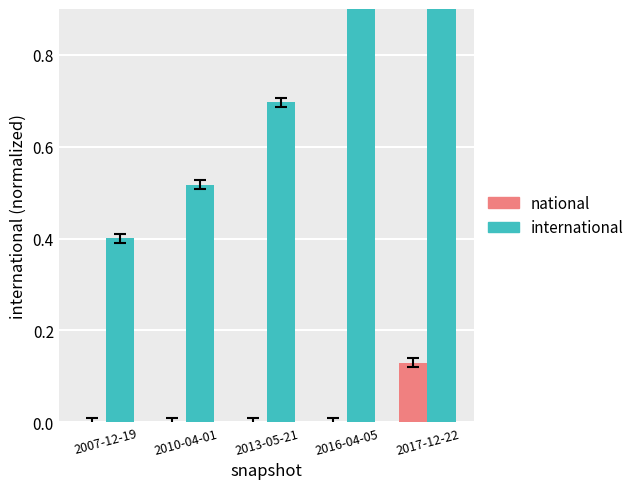

What is the total value across all series at 2017-12-22?

1.1